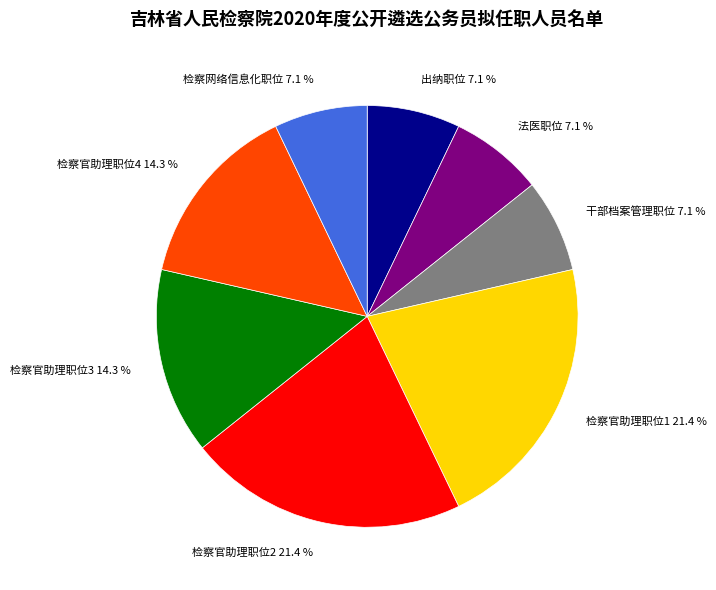

To the nearest percent, what is the average slice percentage?

12%